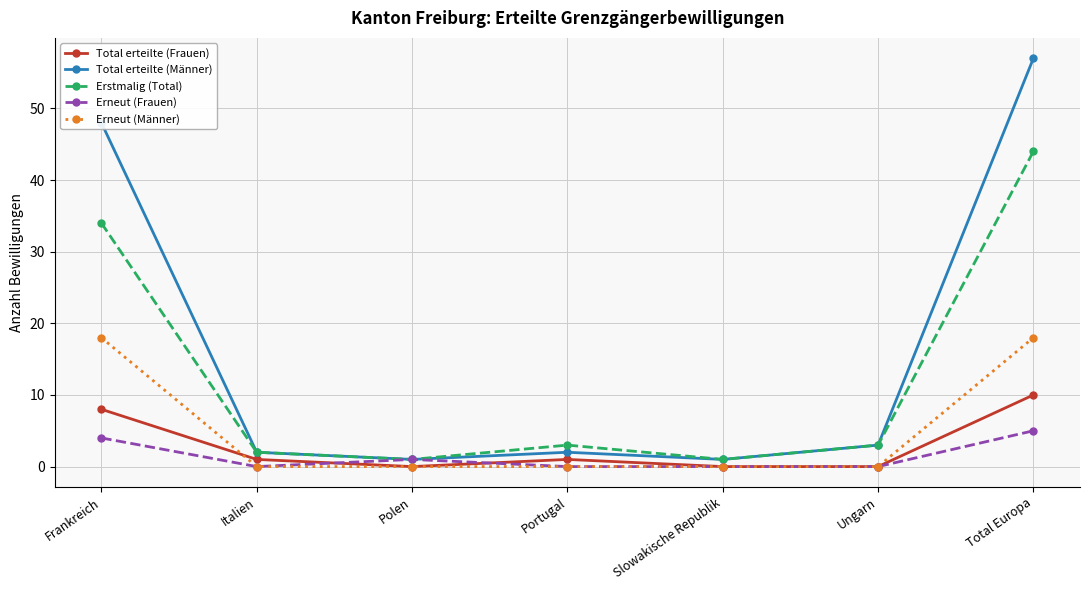

Rank the series by their maximum value, from highest to lowest.

Total erteilte (Männer), Erstmalig (Total), Erneut (Männer), Total erteilte (Frauen), Erneut (Frauen)